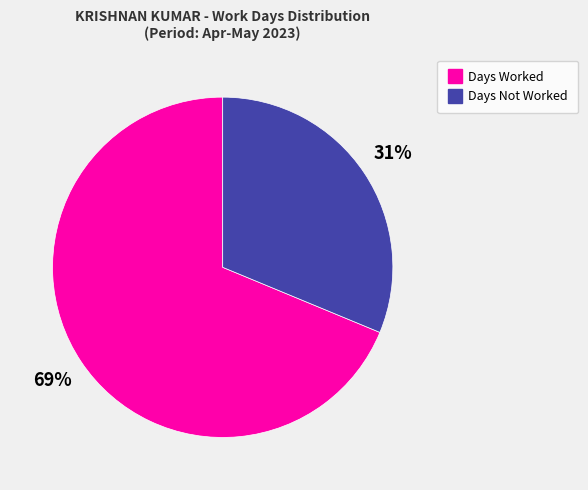

Is there any slice that represents more than half of the pie?

Yes